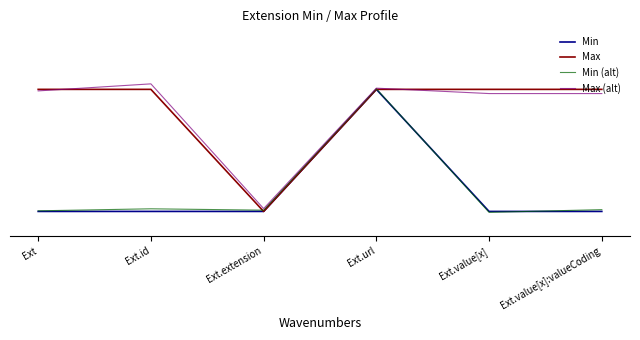

What is the sum of all Min values?

1.0